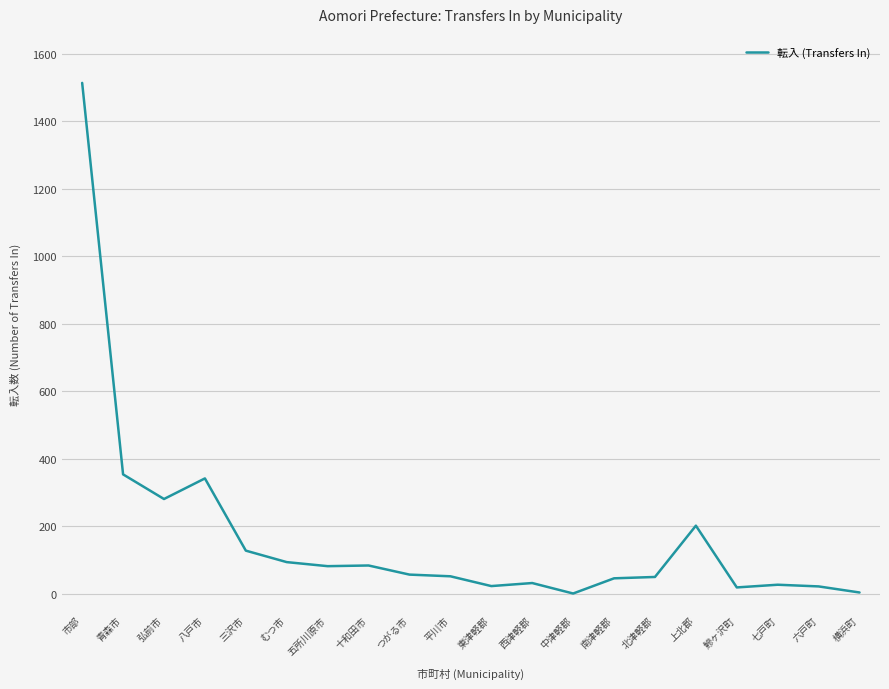

At which category does the chart reach its peak across all series?

市部